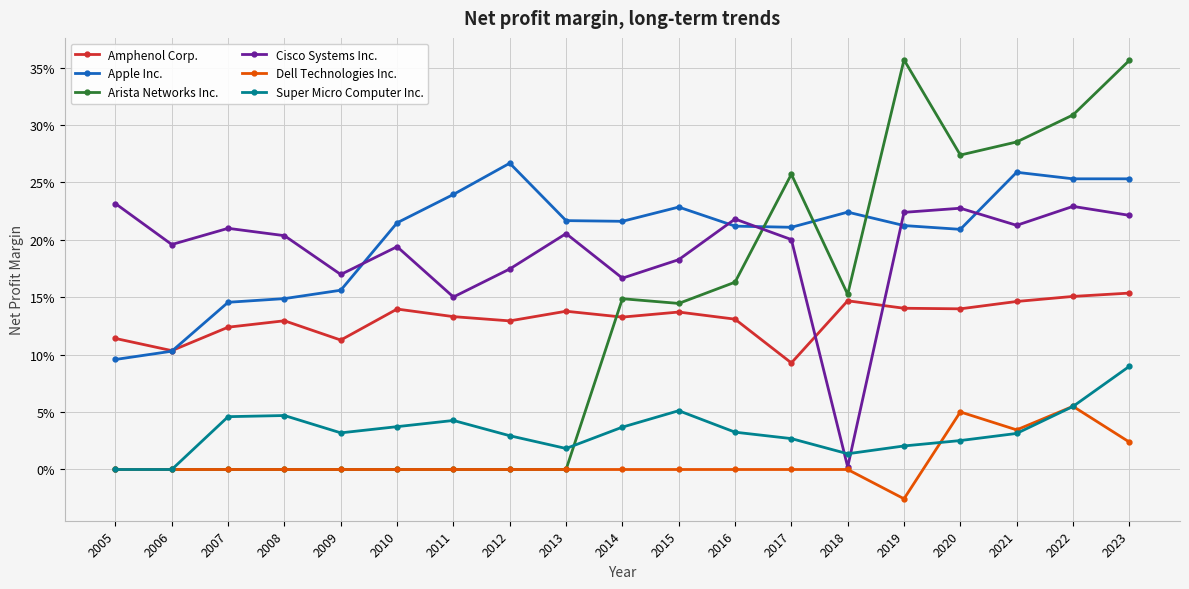

At which category does the chart reach its minimum across all series?

2019